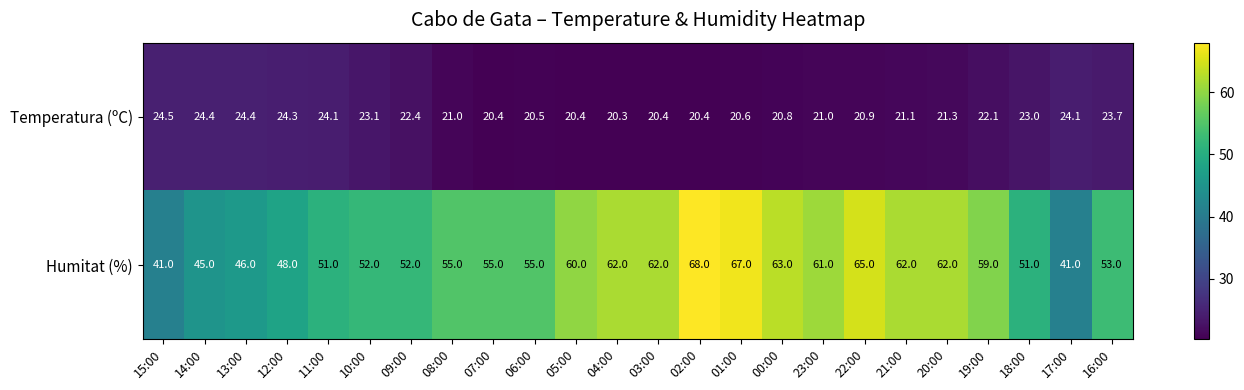

What is the difference between the second highest and second lowest values in the Humitat (%) series?

26.0